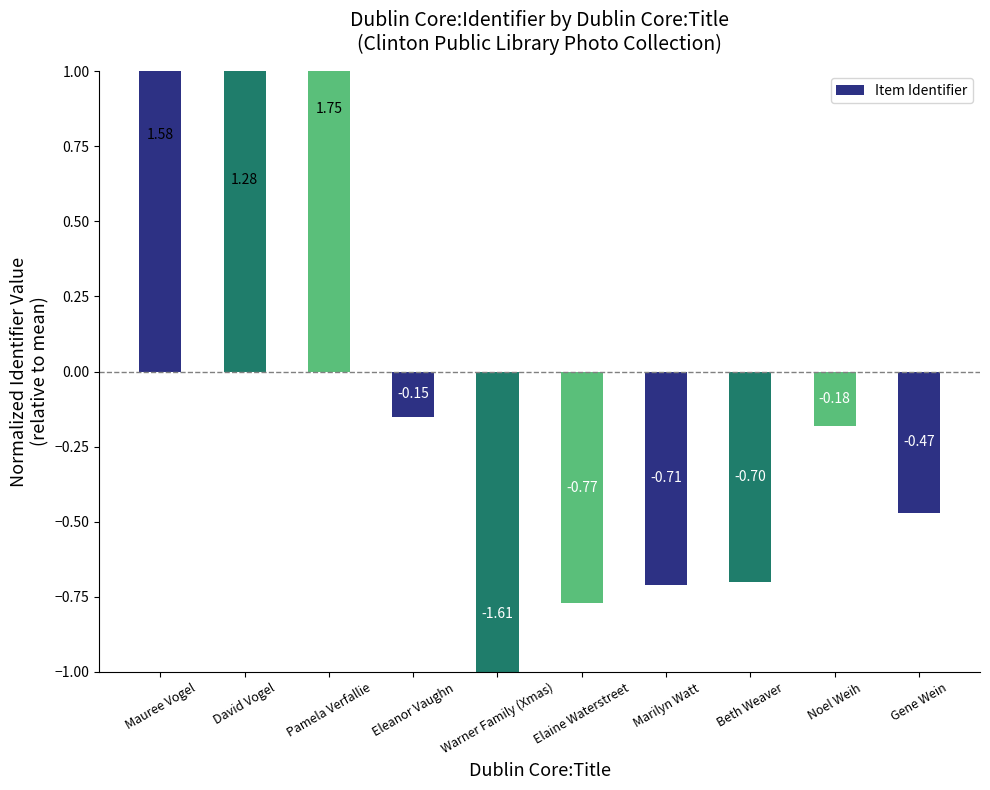

How many values are above zero?

3